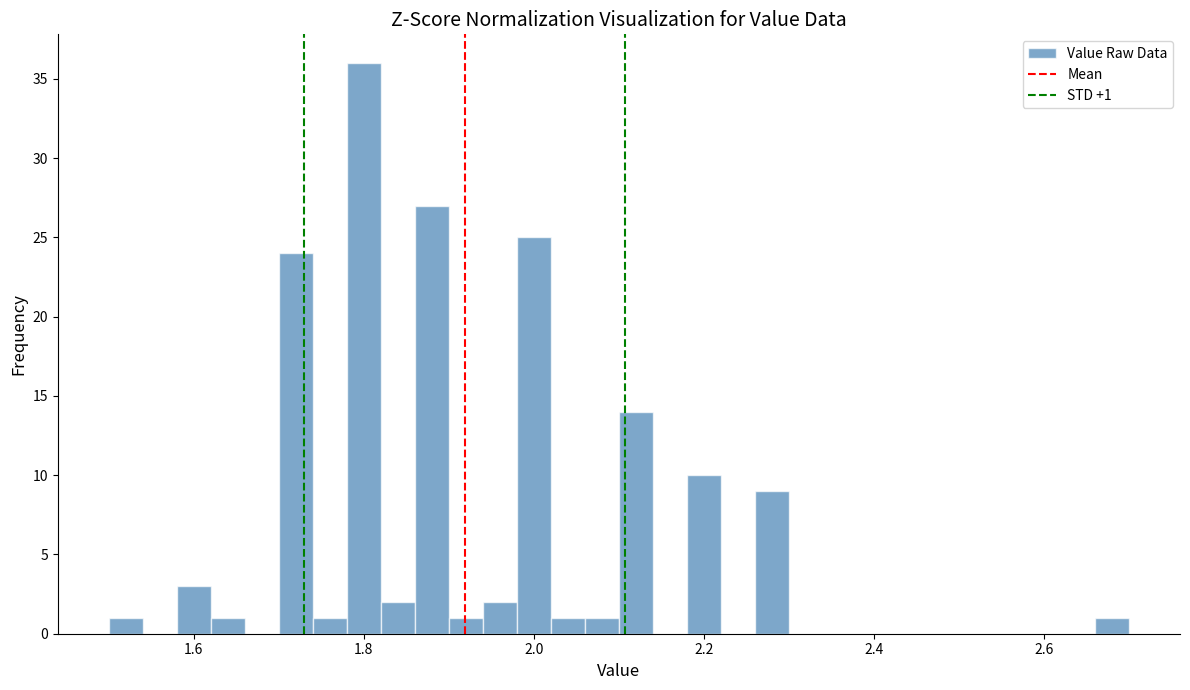

Read against the x-axis, roughly where is the centre of the tallest bar?

1.80